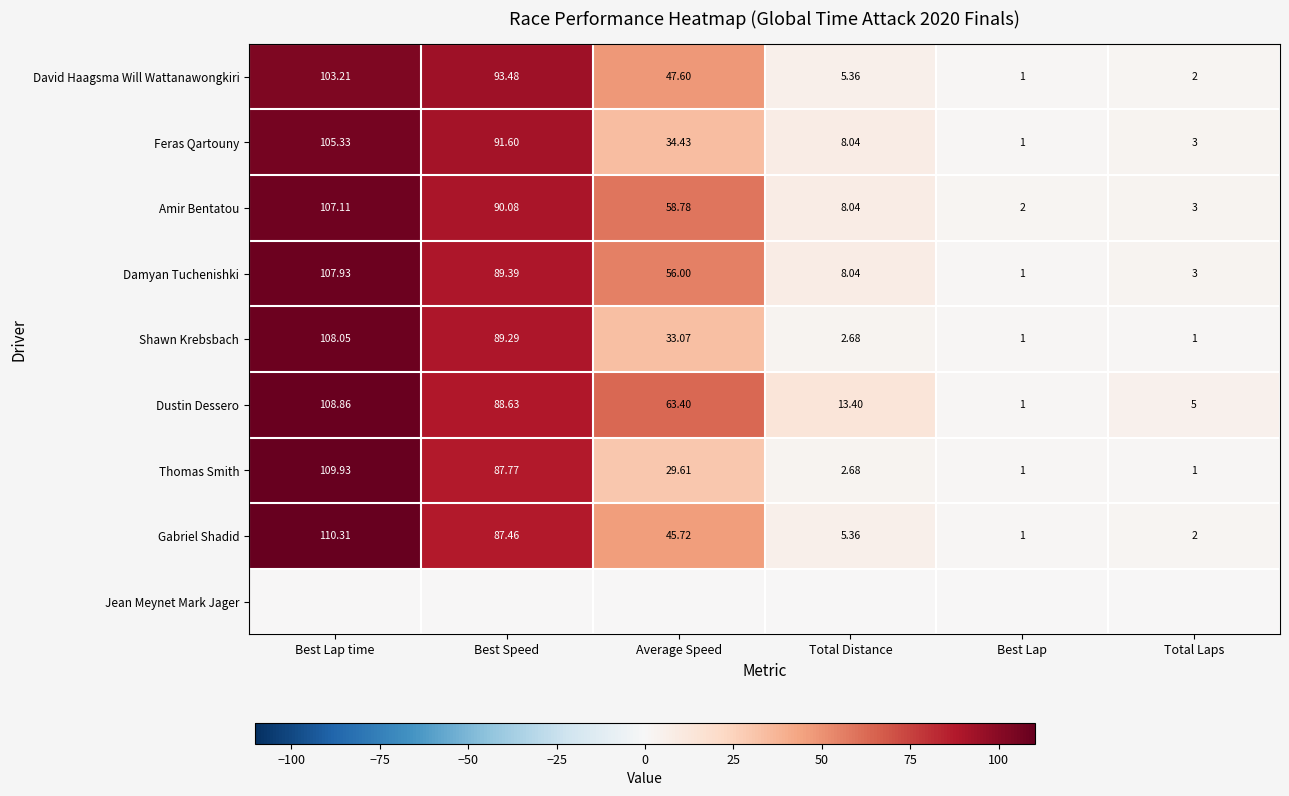

What is the minimum value for Thomas Smith?

1.0